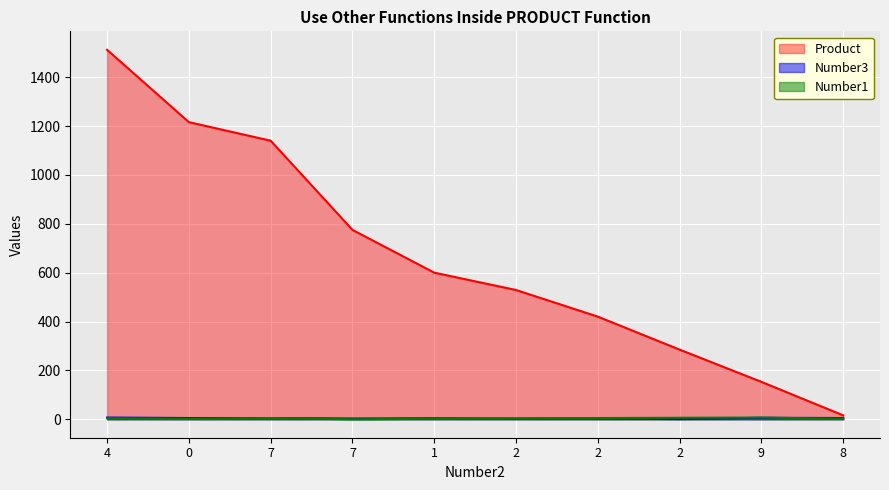

What is the difference between the maximum and second lowest values in the Number1 series?

5